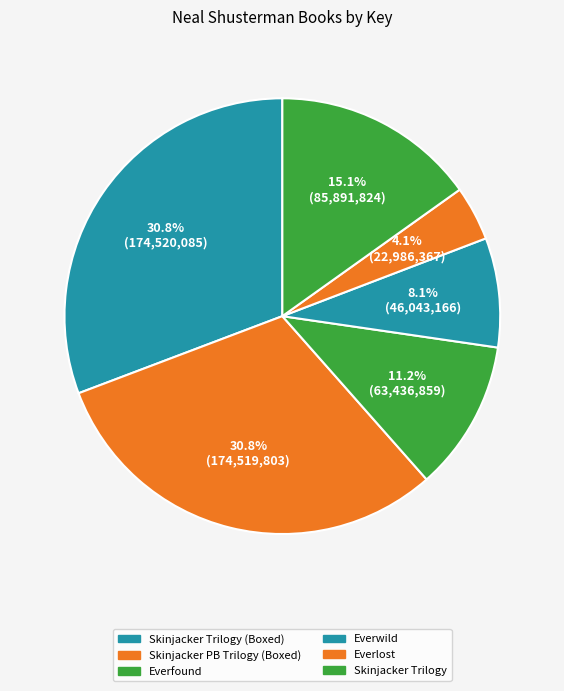

Count the number of slices in the pie.

6